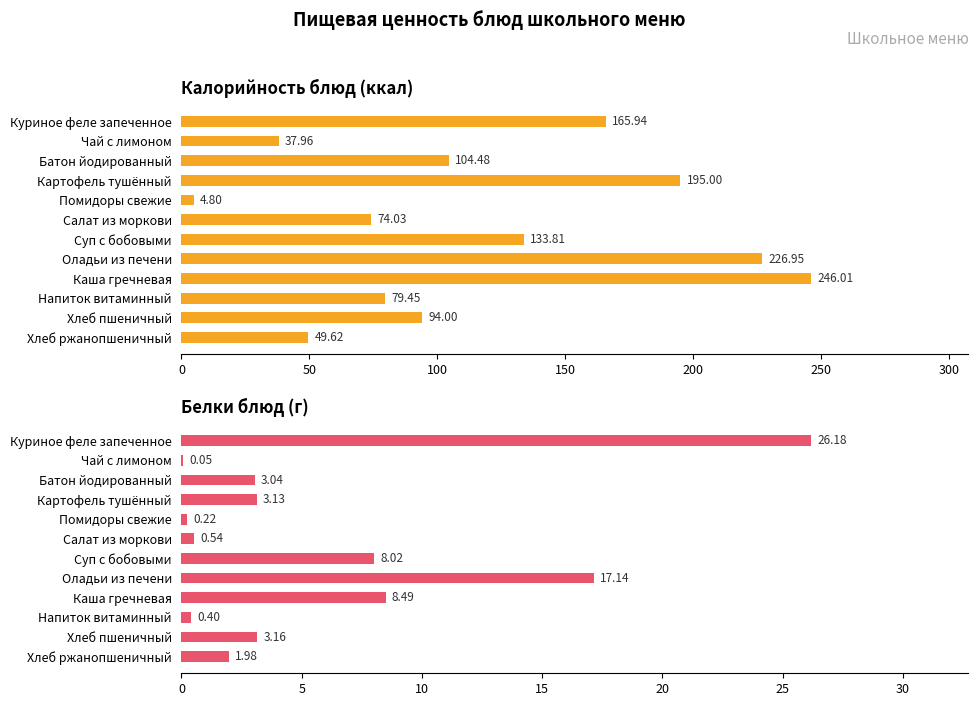

List the series in order of their overall mean, highest first.

Калорийность, Белки